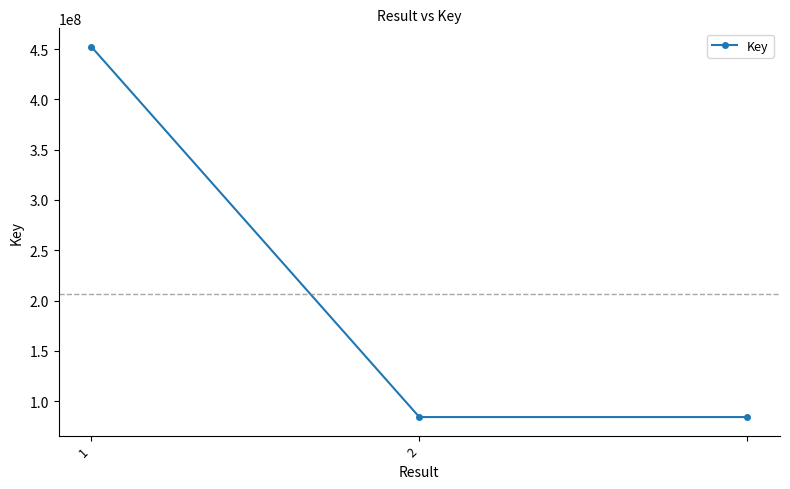

What is the sum of all values?

620433620